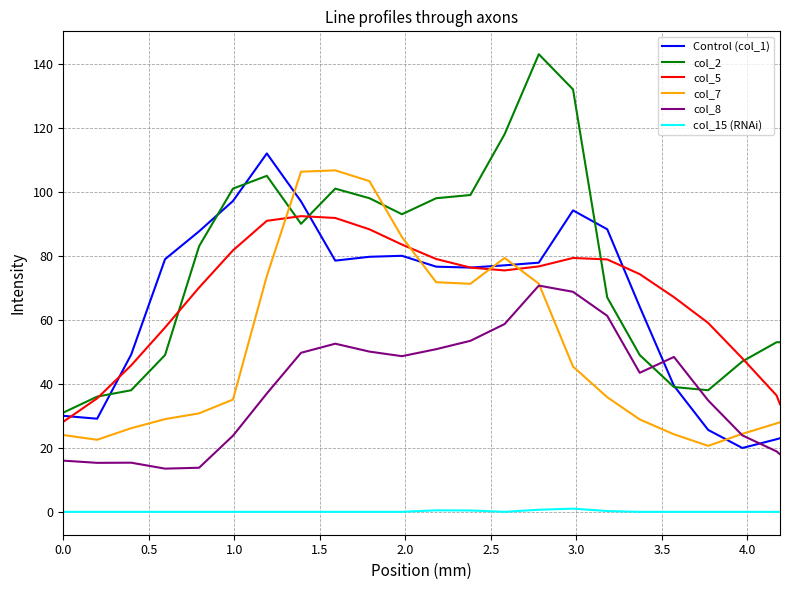

True or false: Control (col_1) and col_15 (RNAi) intersect in this chart.

False